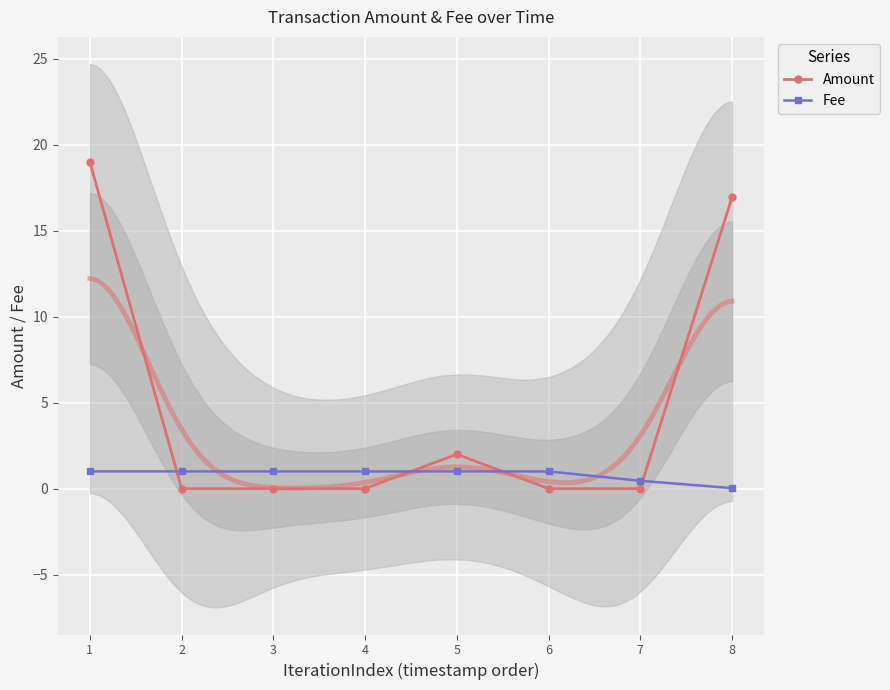

Between 5 and 4, which is larger?

5